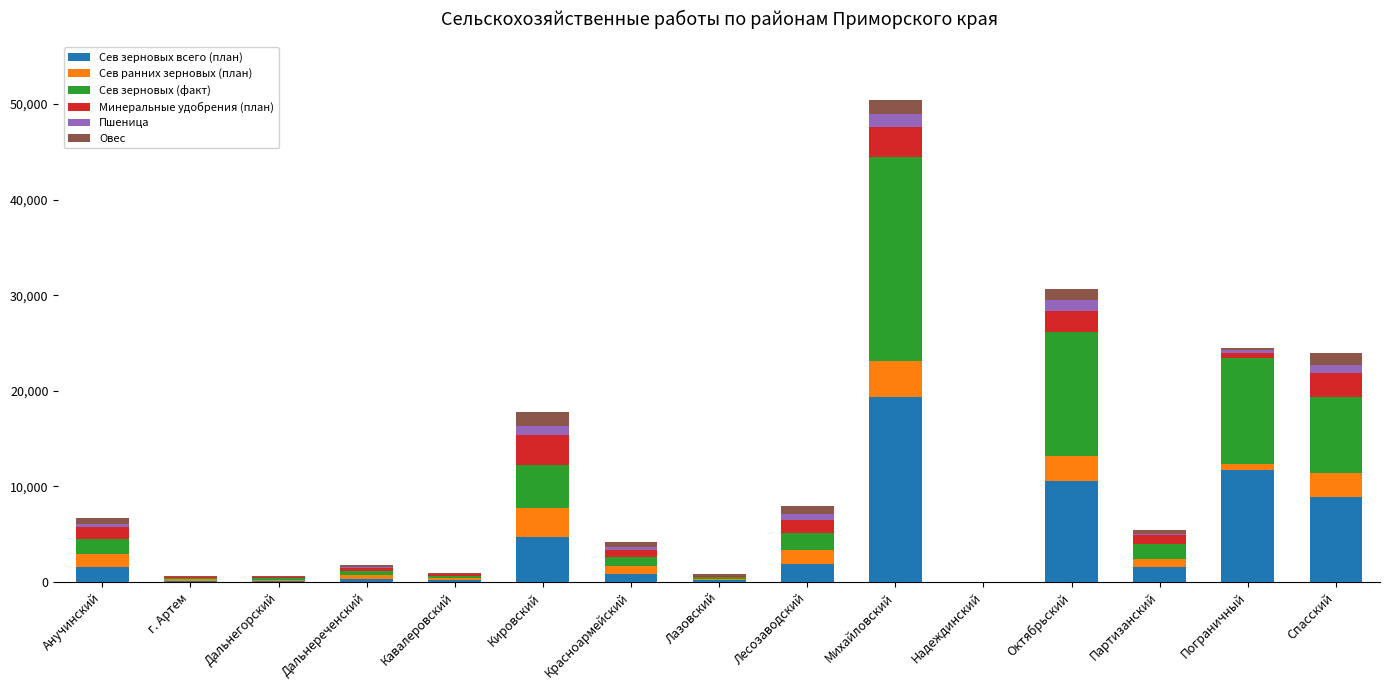

At which category is the sum across all series the highest?

Михайловский